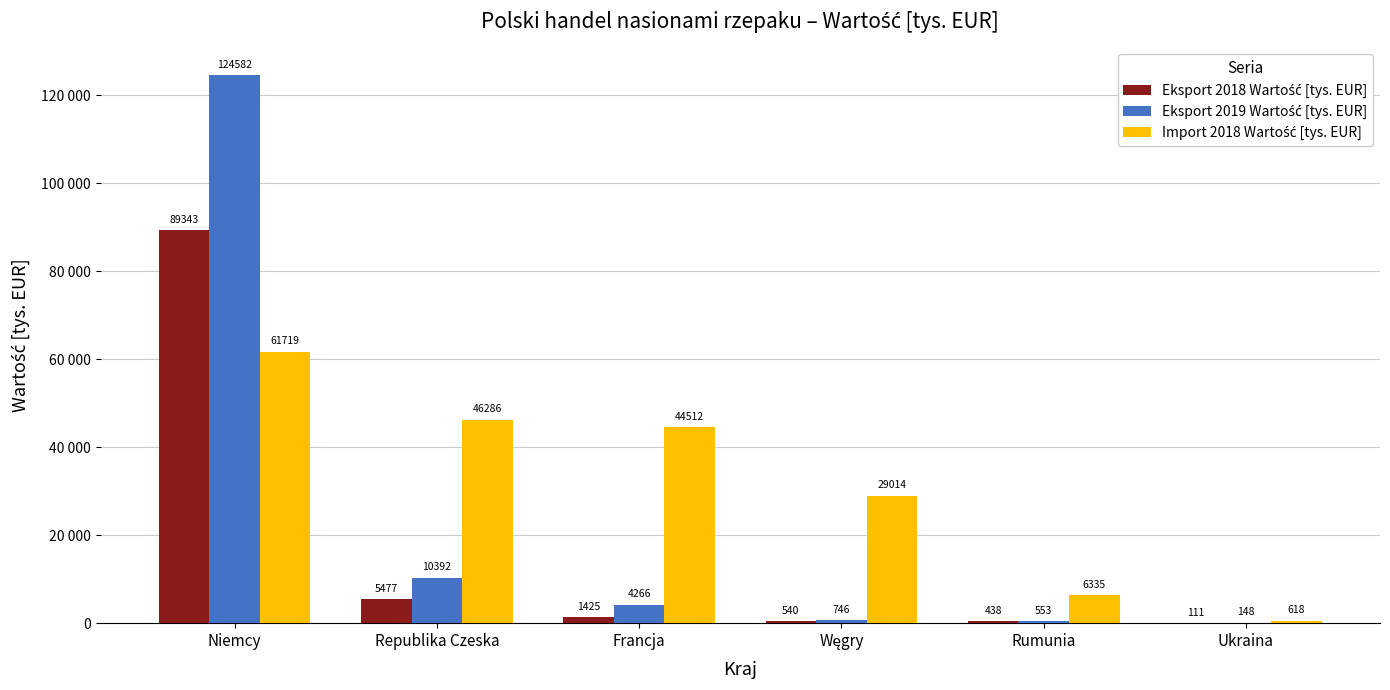

Are the bars horizontal?

No